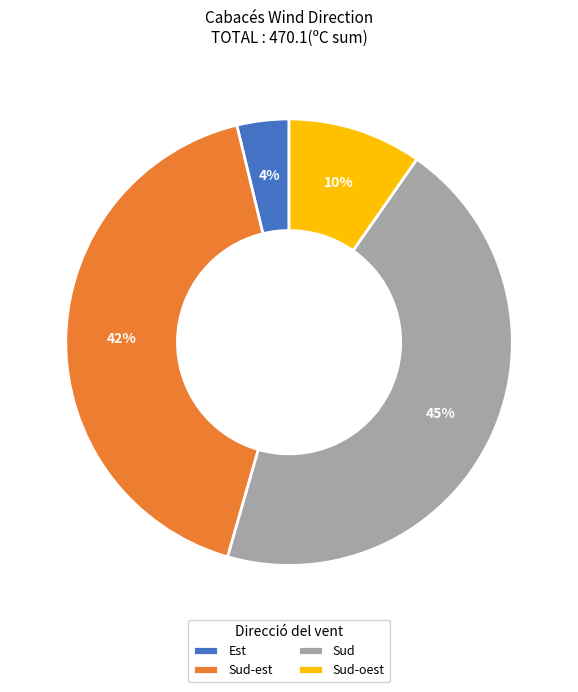

Which has a higher value, Sud-oest or Est?

Sud-oest